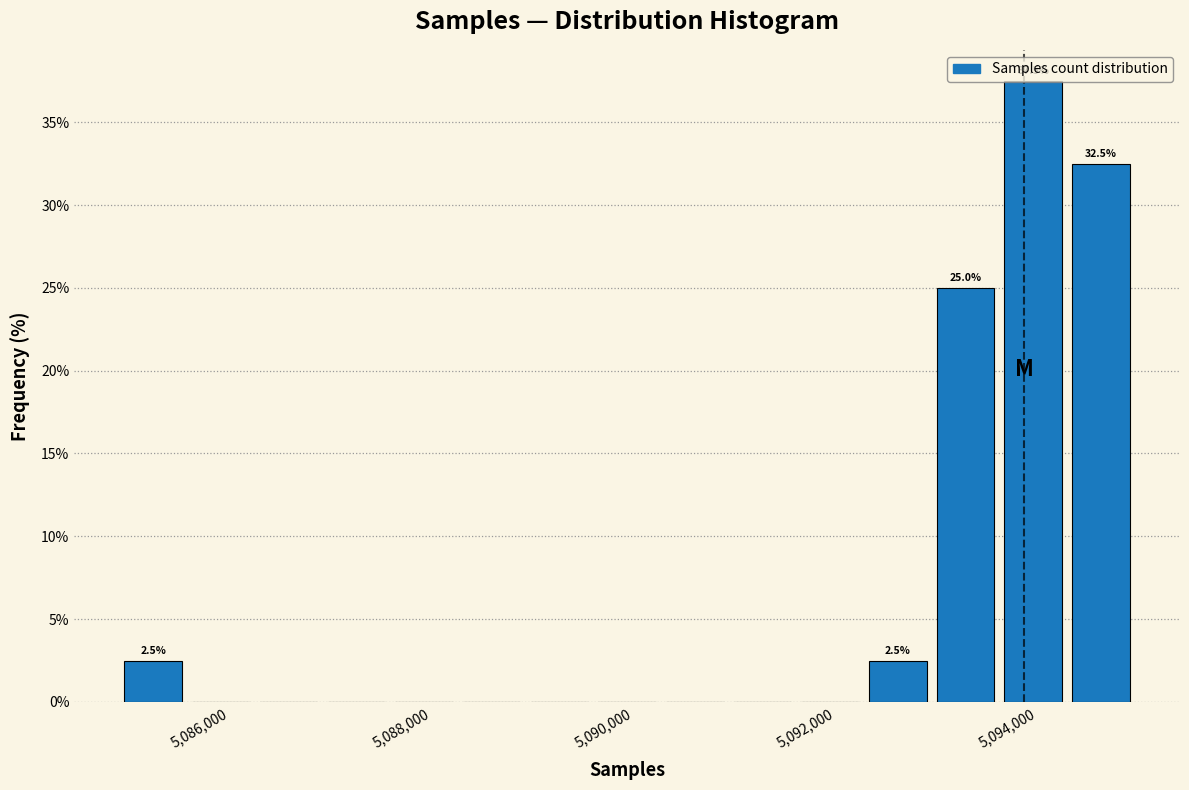

Read against the x-axis, roughly where is the centre of the tallest bar?

5094000